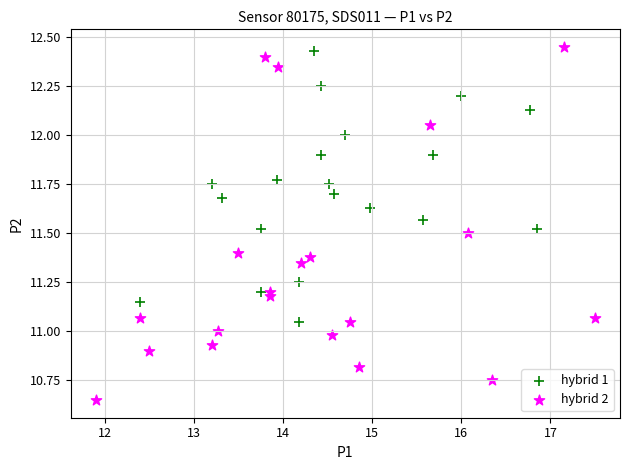

Which series reaches the minimum Y coordinate?

hybrid 2